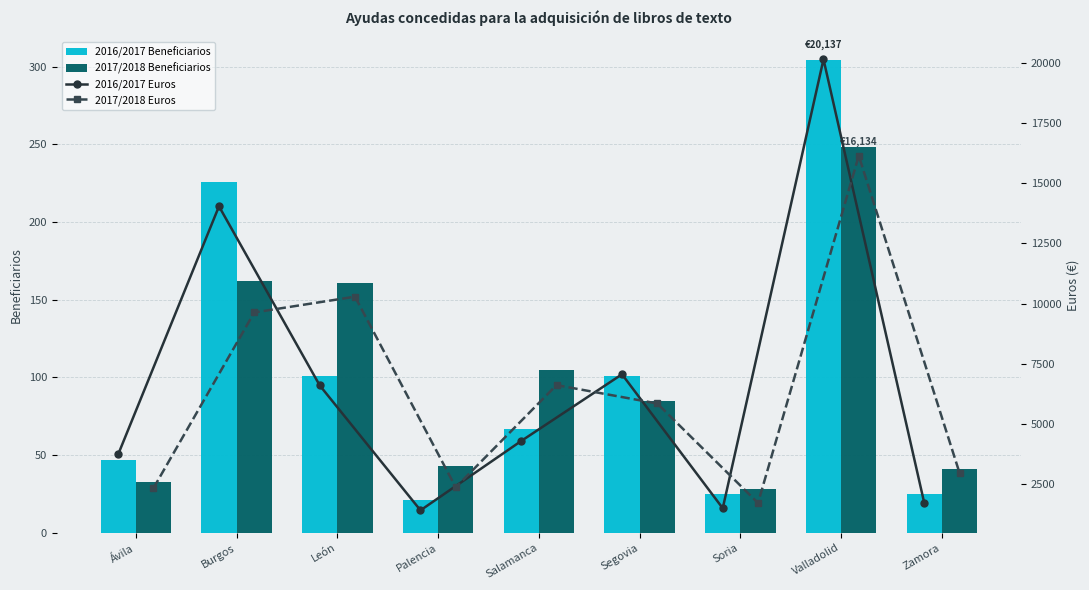

What is the difference between the second highest and minimum values in the 2016/2017 Euros series?

12619.9